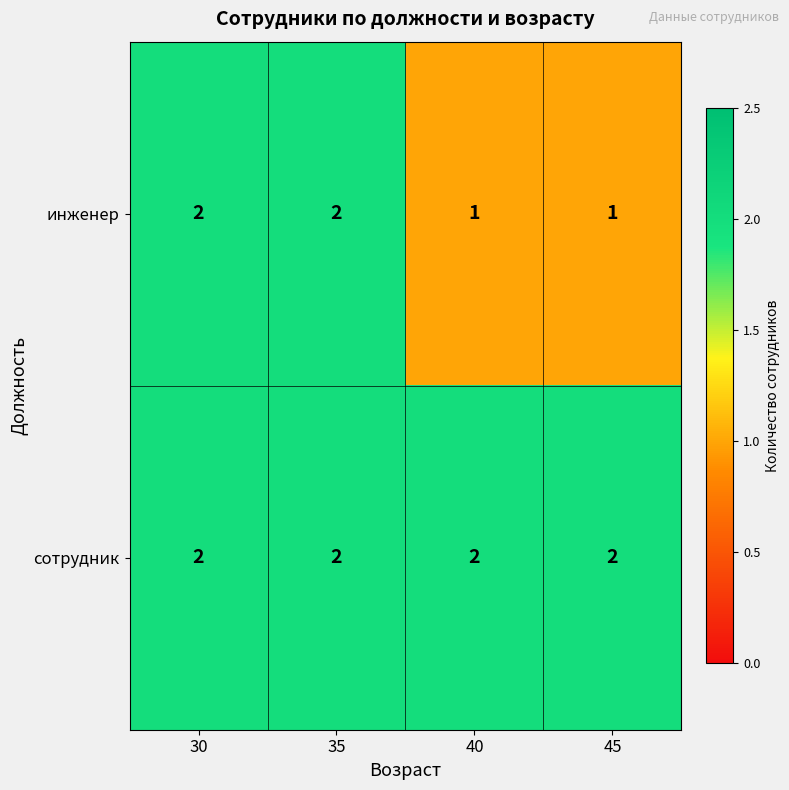

List the series in order of their overall mean, highest first.

сотрудник, инженер